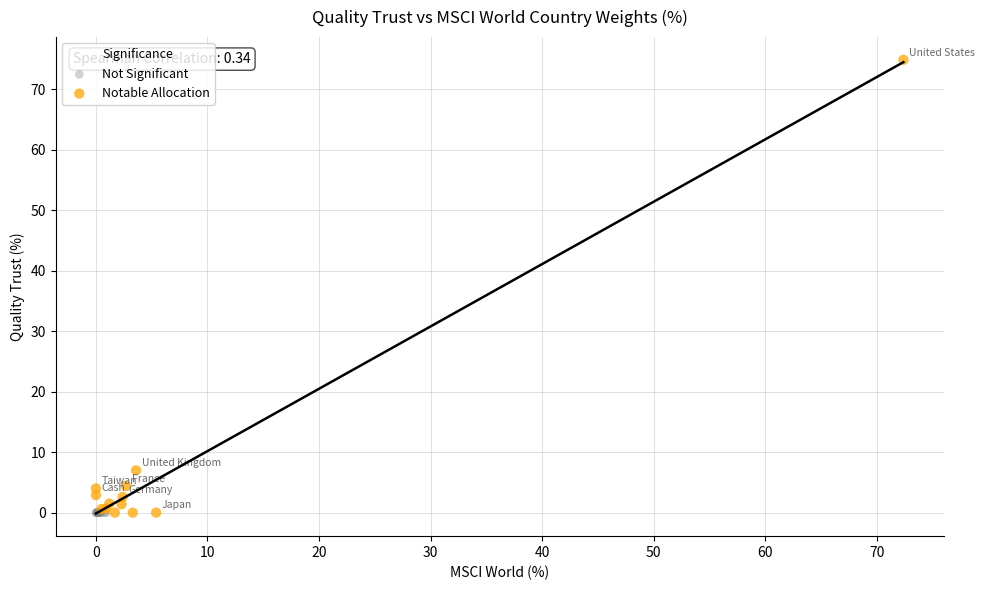

What are all the series names shown in the legend?

Not Significant, Notable Allocation